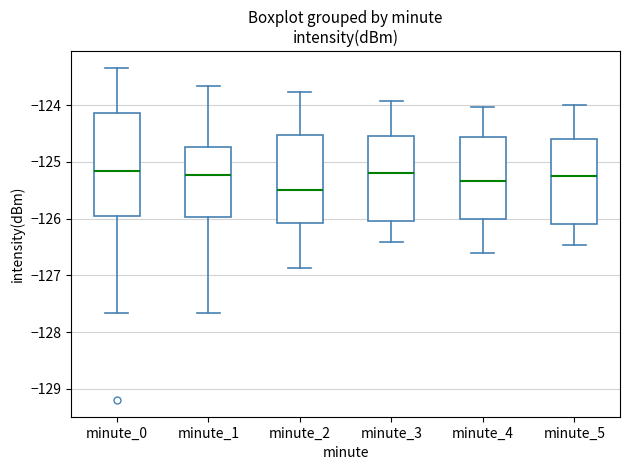

Where is the upper edge of the box for minute_0 on the y-axis? The values are not printed on the chart, so give them approximately, as read against the axis.

-124.1